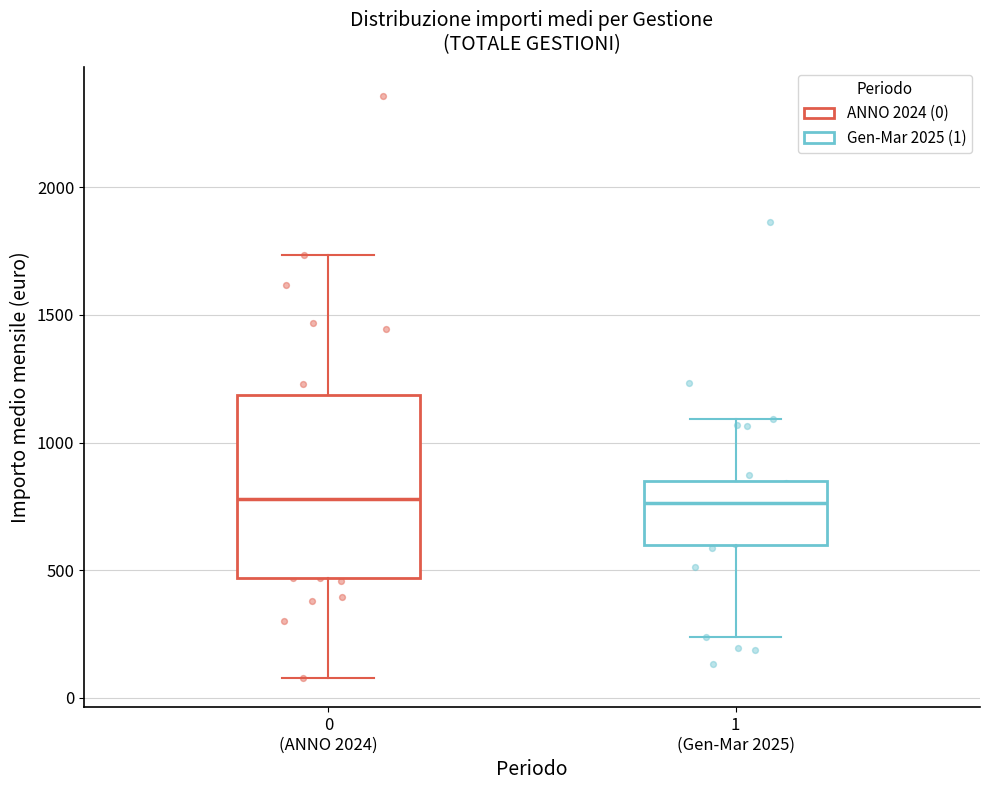

Comparing the boxes themselves (not the whiskers), which one is the tallest?

0 (ANNO 2024)